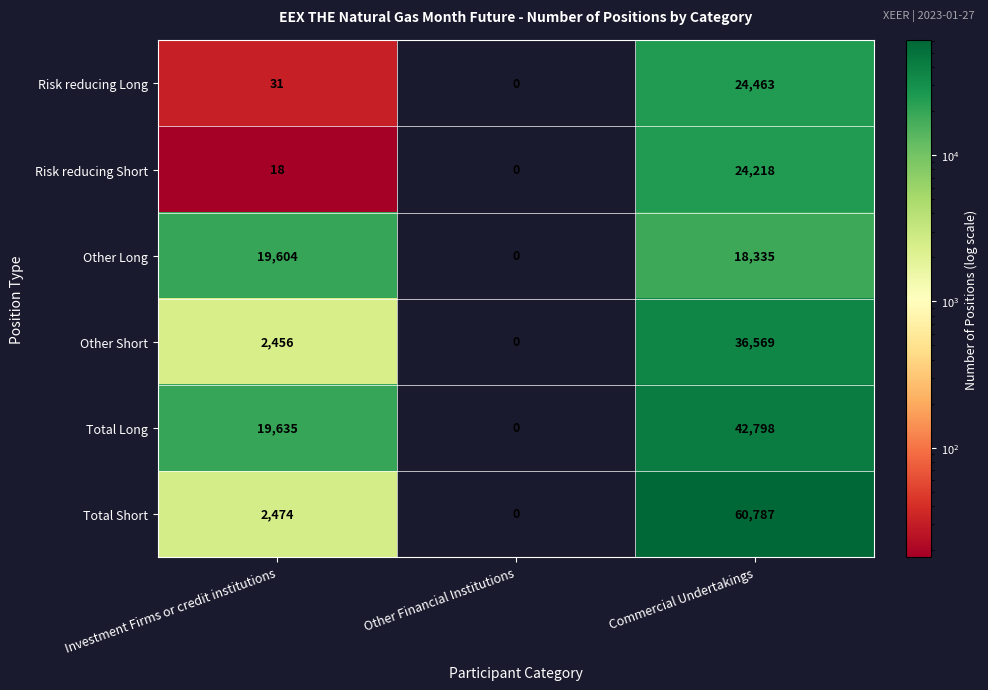

Read the Other Long value at Investment Firms or credit institutions.

19604